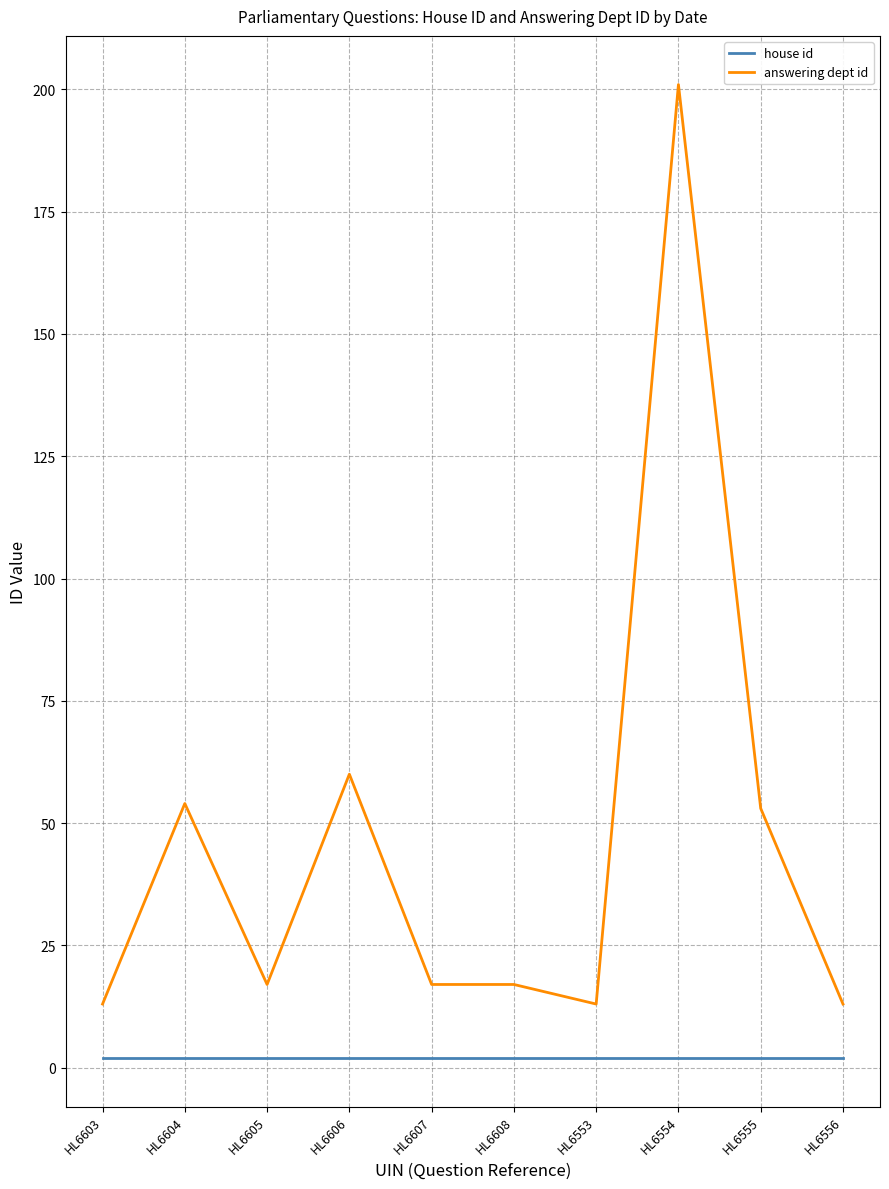

True or false: house id and answering dept id cross at least once.

False